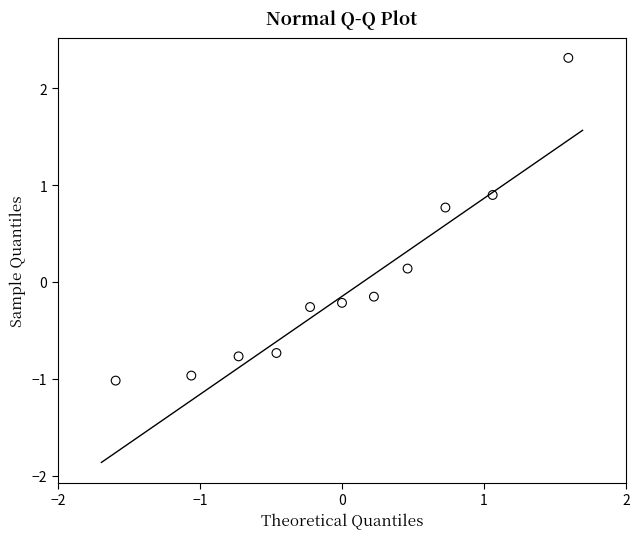

What is the range of Y values (max minus min)?

3.3